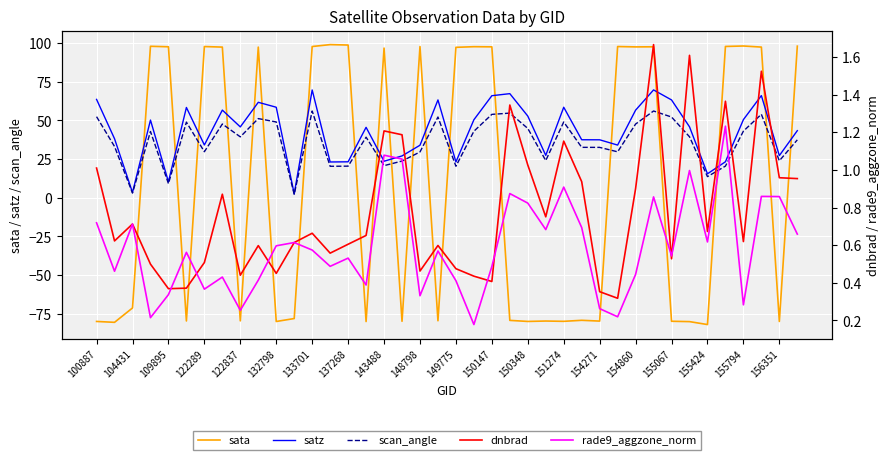

What is the maximum value for scan_angle?

56.1